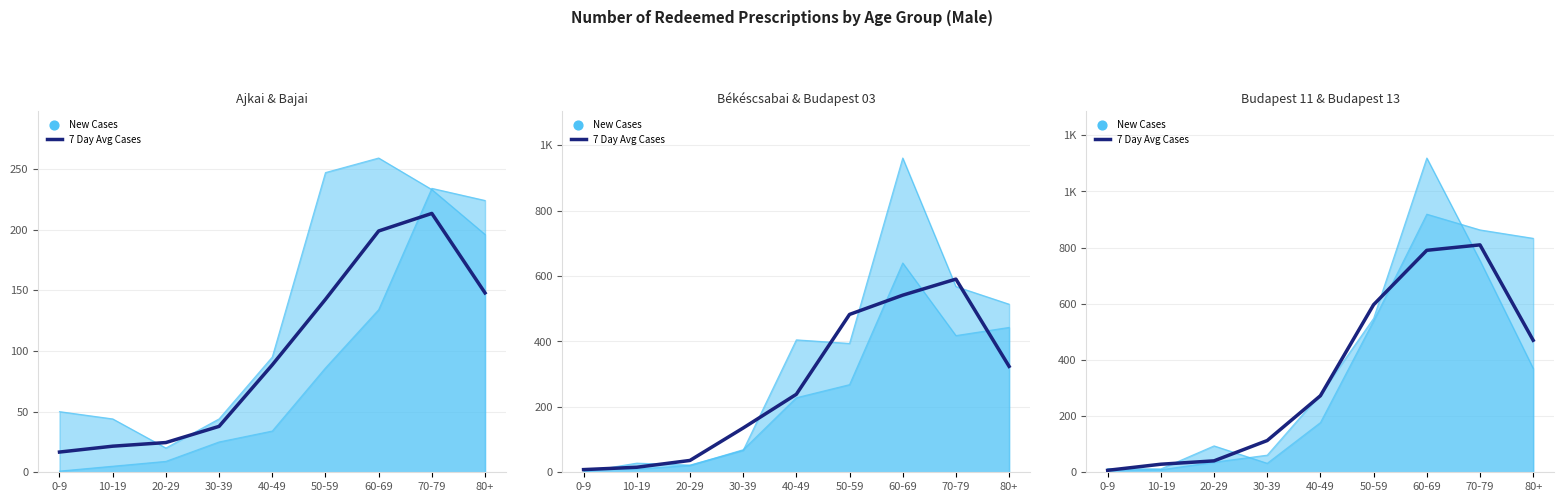

Approximately how many times larger is the value at 30-39 compared to 60-69?

0.1